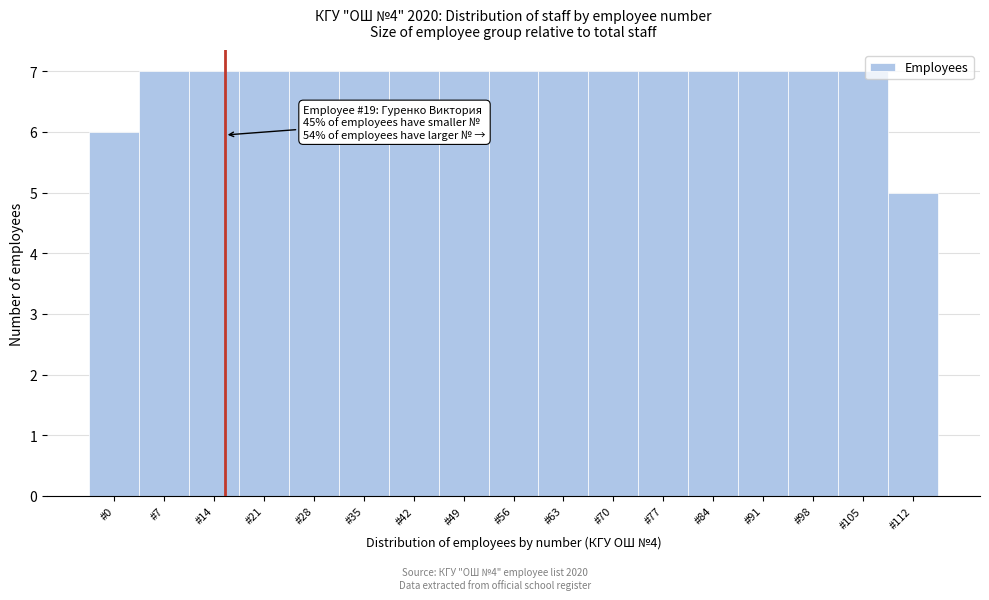

Reading left to right, transcribe all the data shown in this chart.

6	7	7	7	7	7	7	7	7	7	7	7	7	7	7	7	5